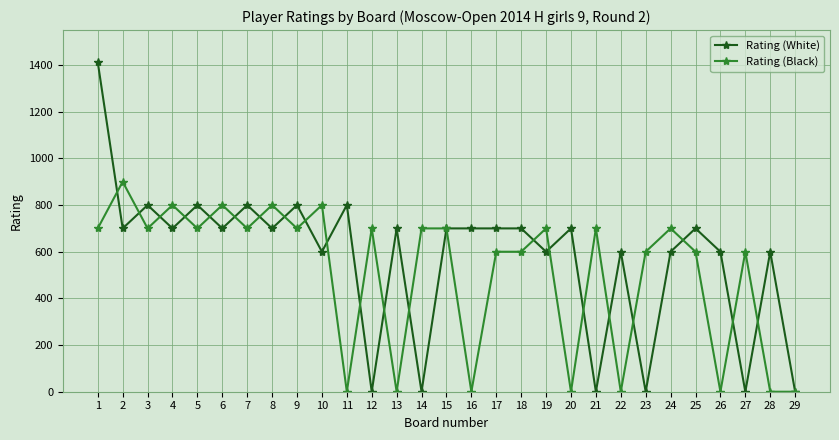

Reading left to right, what are all the values shown in this chart?

Rating (White): 1=1412	2=700	3=800	4=700	5=800	6=700	7=800	8=700	9=800	10=600	11=800	12=0	13=700	14=0	15=700	16=700	17=700	18=700	19=600	20=700	21=0	22=600	23=0	24=600	25=700	26=600	27=0	28=600	29=0
Rating (Black): 1=700	2=900	3=700	4=800	5=700	6=800	7=700	8=800	9=700	10=800	11=0	12=700	13=0	14=700	15=700	16=0	17=600	18=600	19=700	20=0	21=700	22=0	23=600	24=700	25=600	26=0	27=600	28=0	29=0